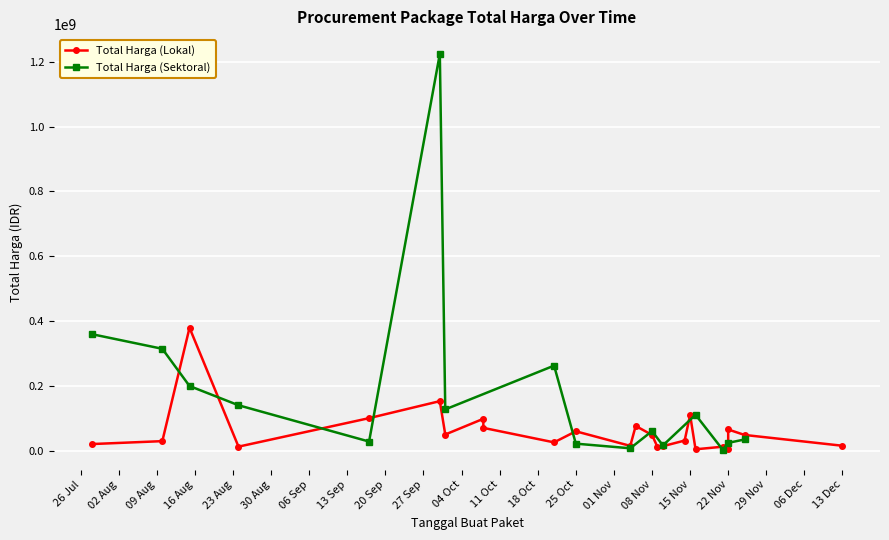

At 4, list the series in order from smallest to largest.

Total Harga (Lokal), Total Harga (Sektoral)